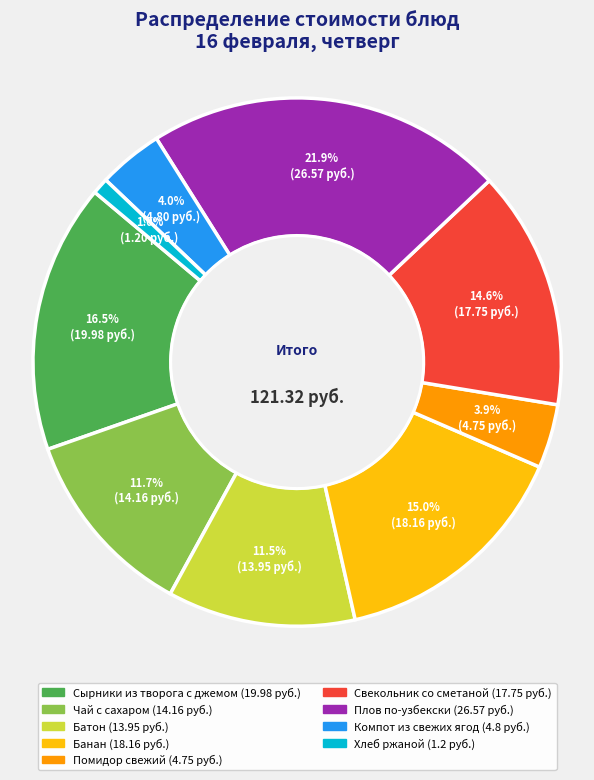

Between Плов по-узбекски and Свекольник со сметаной, which is larger?

Плов по-узбекски